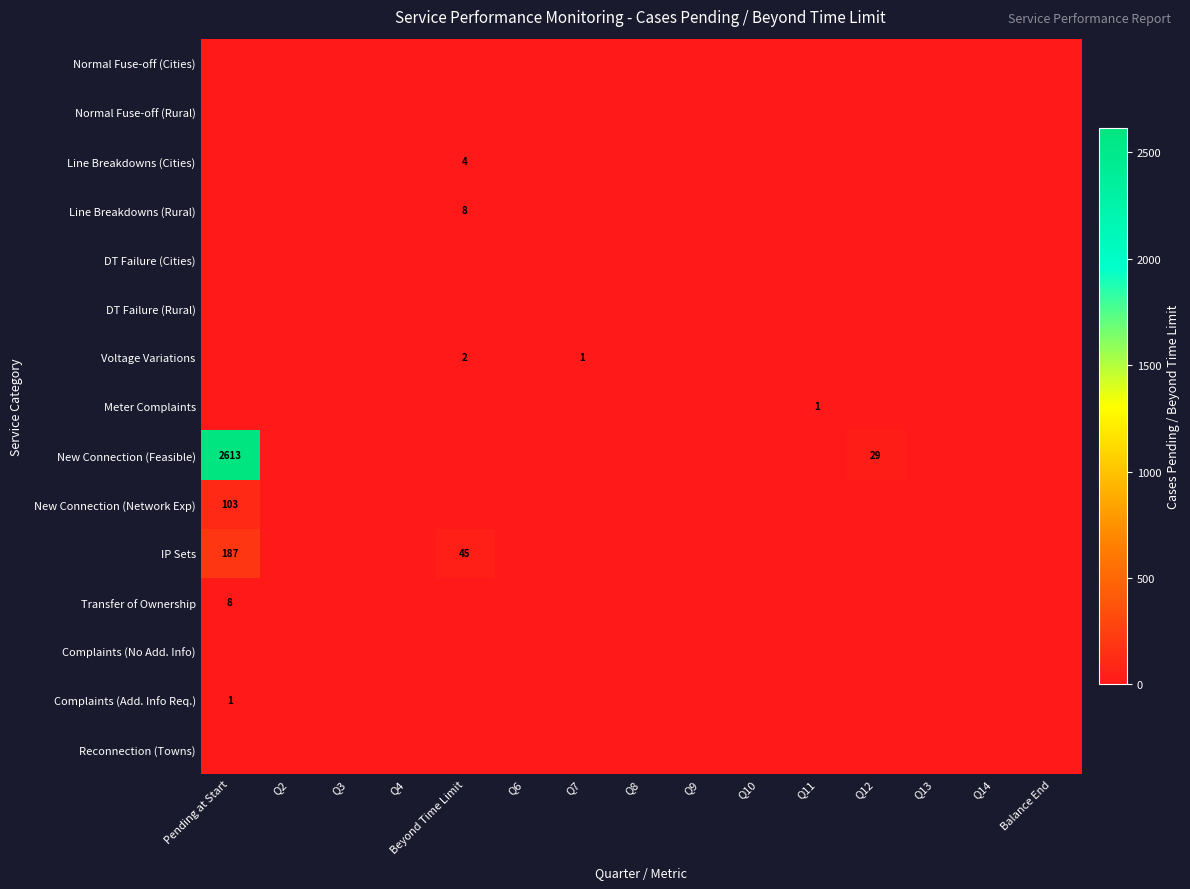

What is the spread (max minus min) of values at Q7?

1